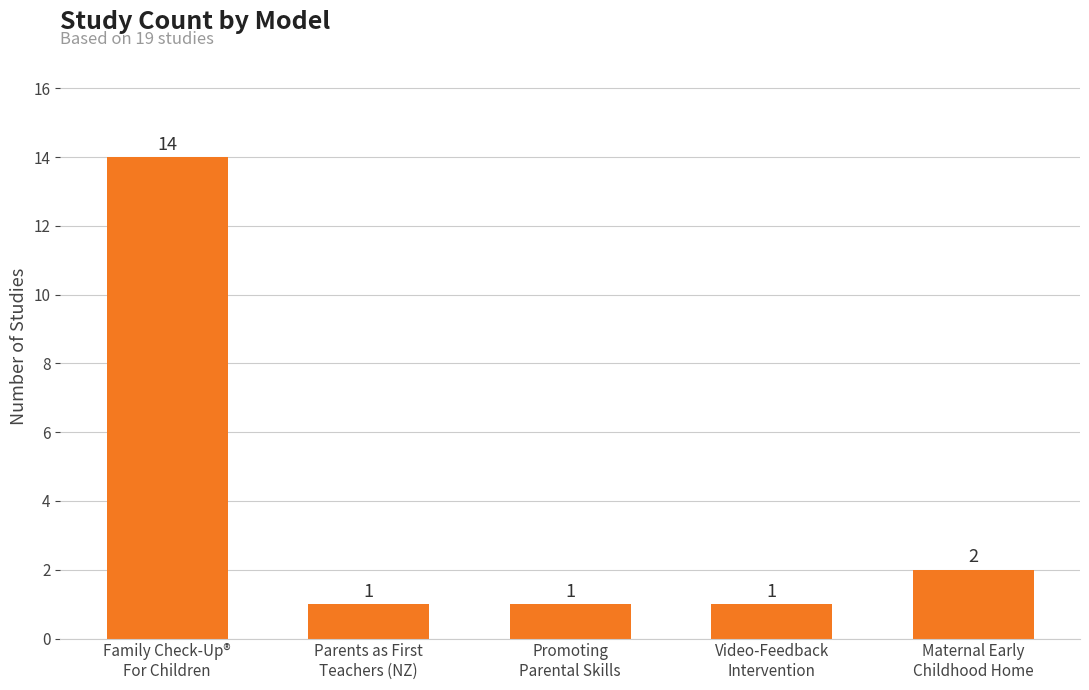

Are the bars horizontal?

No